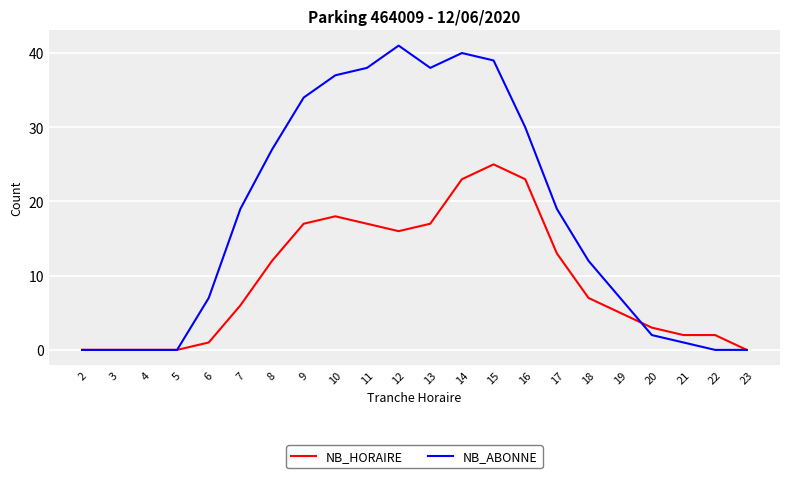

The value of NB_ABONNE at 5 is 22. True or false?

False